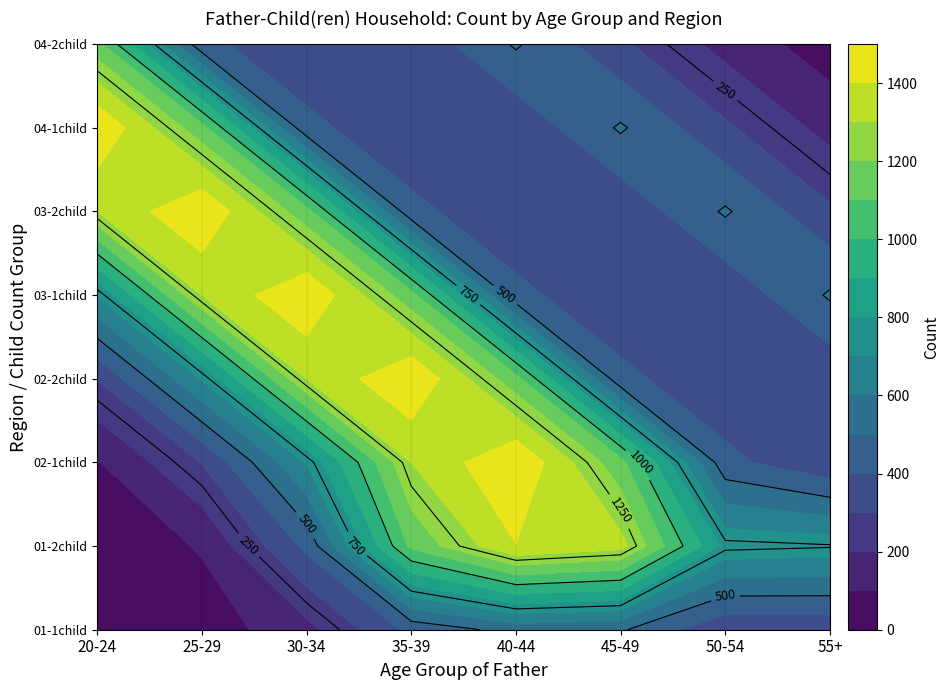

The 30-34 series shows 846 at 3. True or false?

False